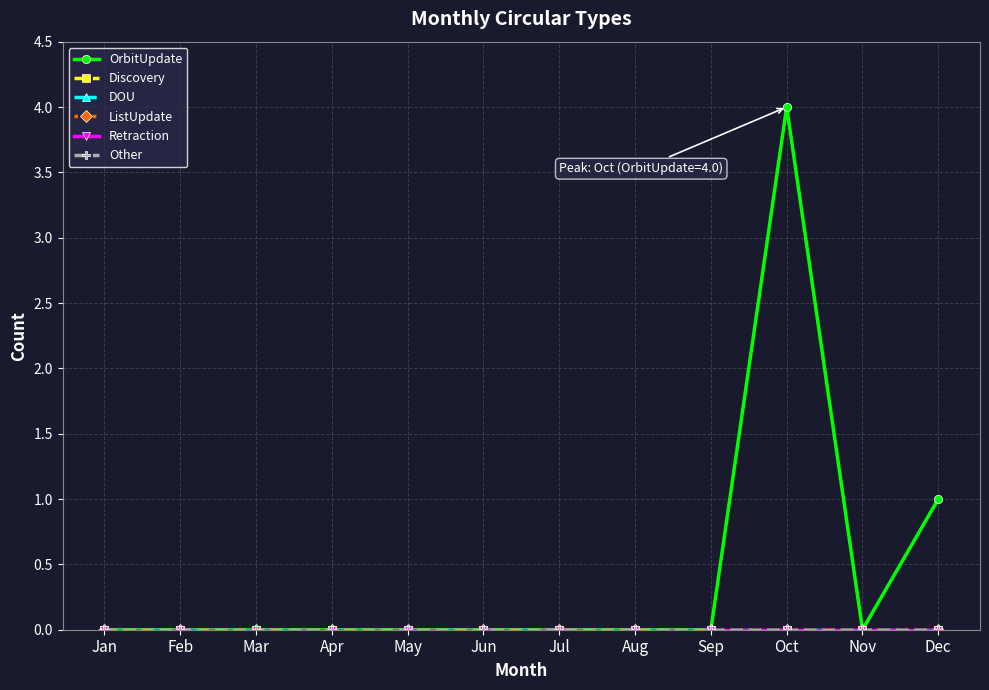

Rank the categories by Retraction value from highest to lowest.

Jan, Feb, Mar, Apr, May, Jun, Jul, Aug, Sep, Oct, Nov, Dec